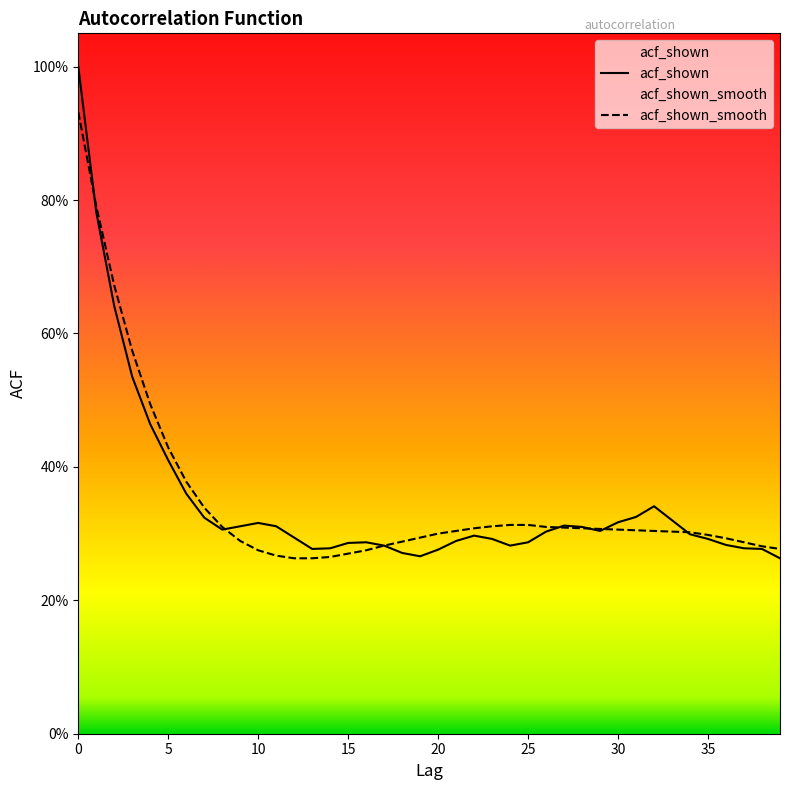

How many lines are shown in the chart?

2